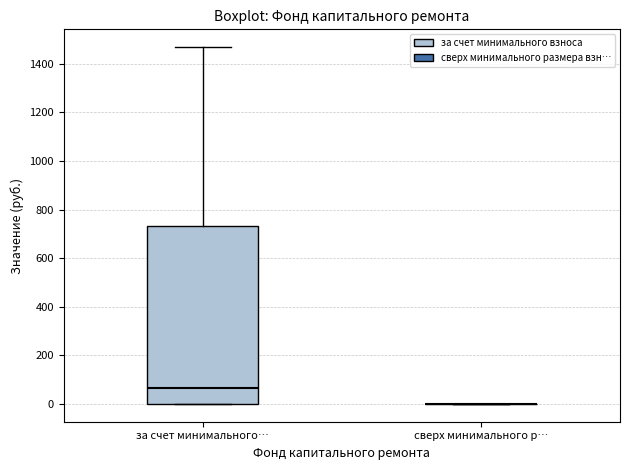

Comparing the boxes themselves (not the whiskers), which one is the tallest?

за счет минимального…